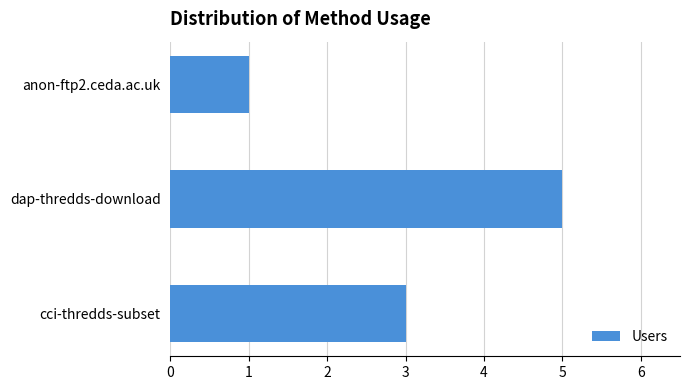

How many data points does each series have?

3